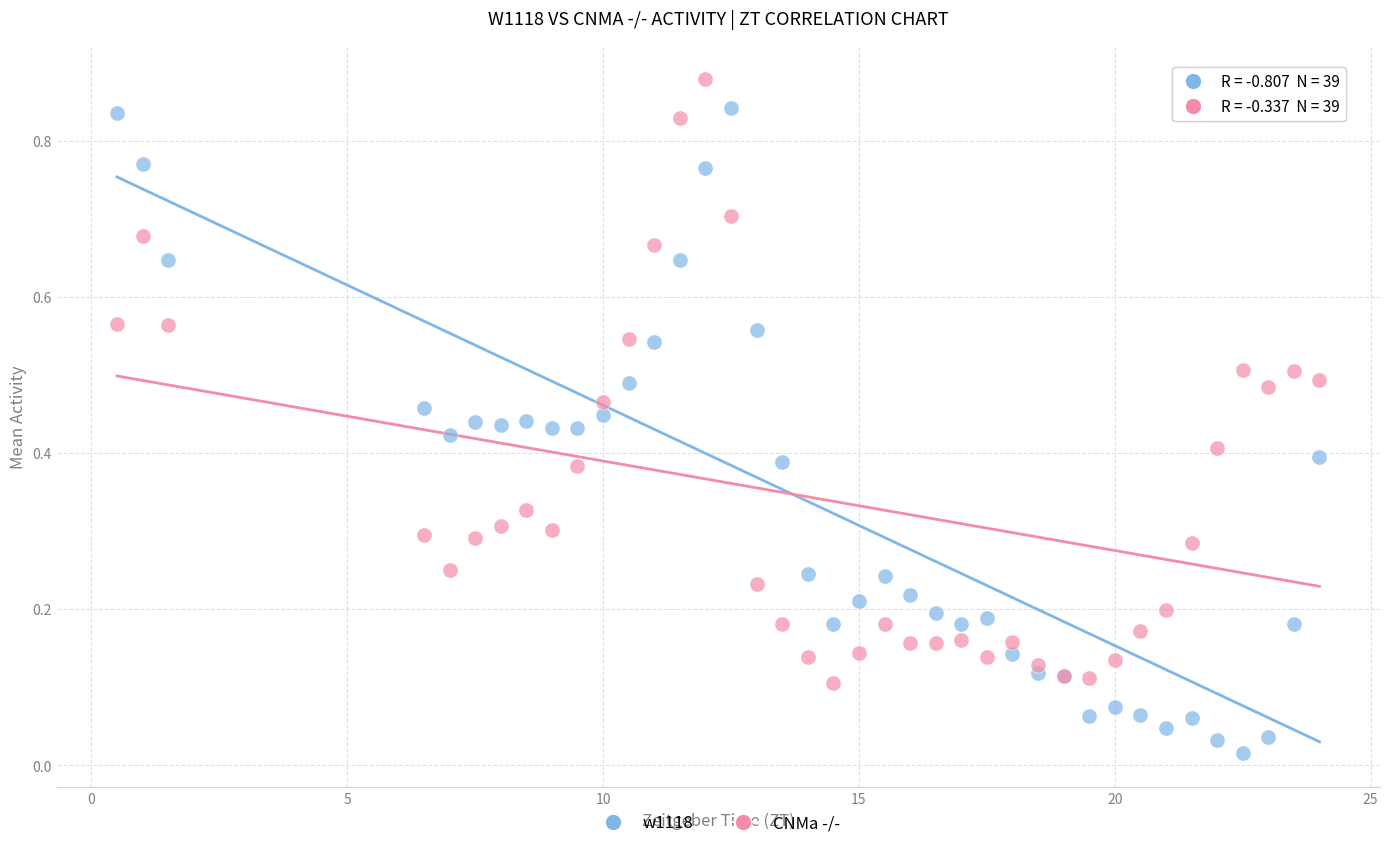

Which series reaches the maximum Y coordinate?

CNMa -/-